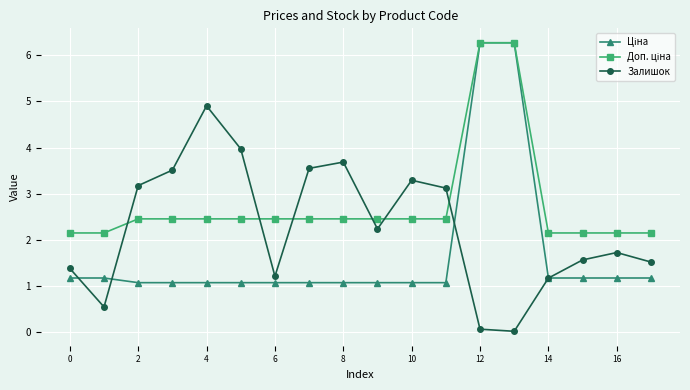

What is the value of the Залишок point at the 18th from the left?

1.5